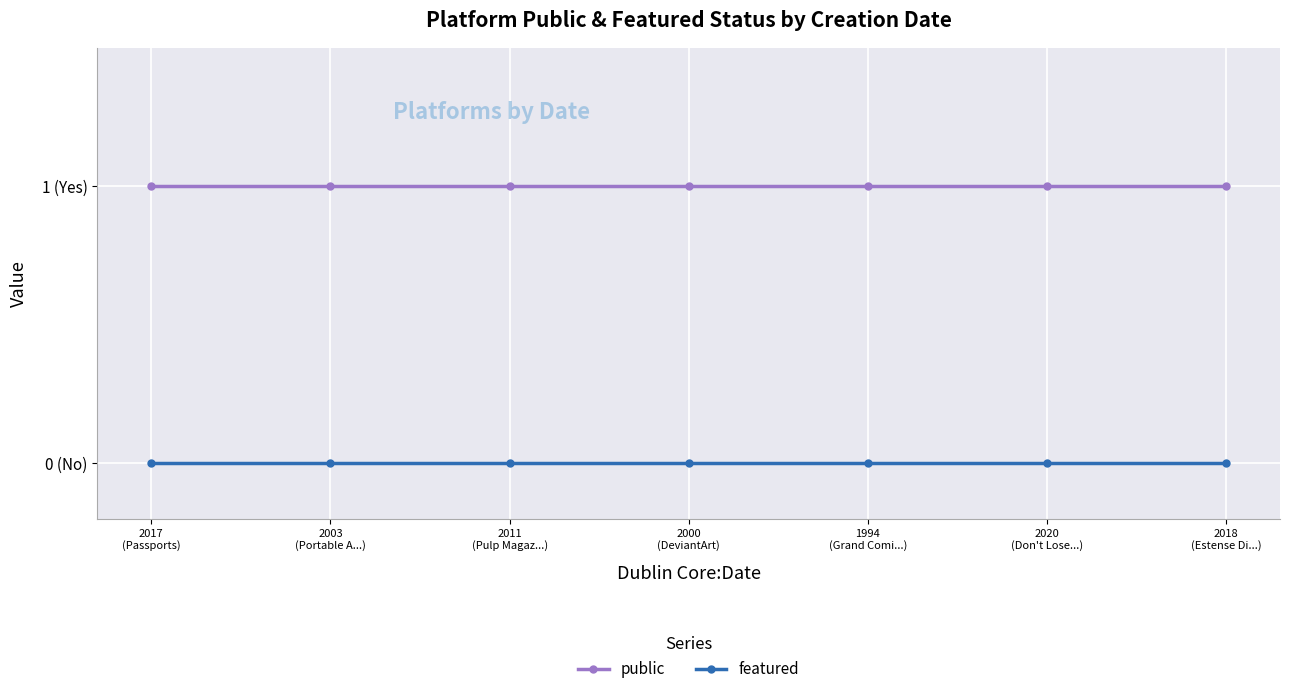

The value of public at 2003
(Portable A...) is 1. True or false?

True